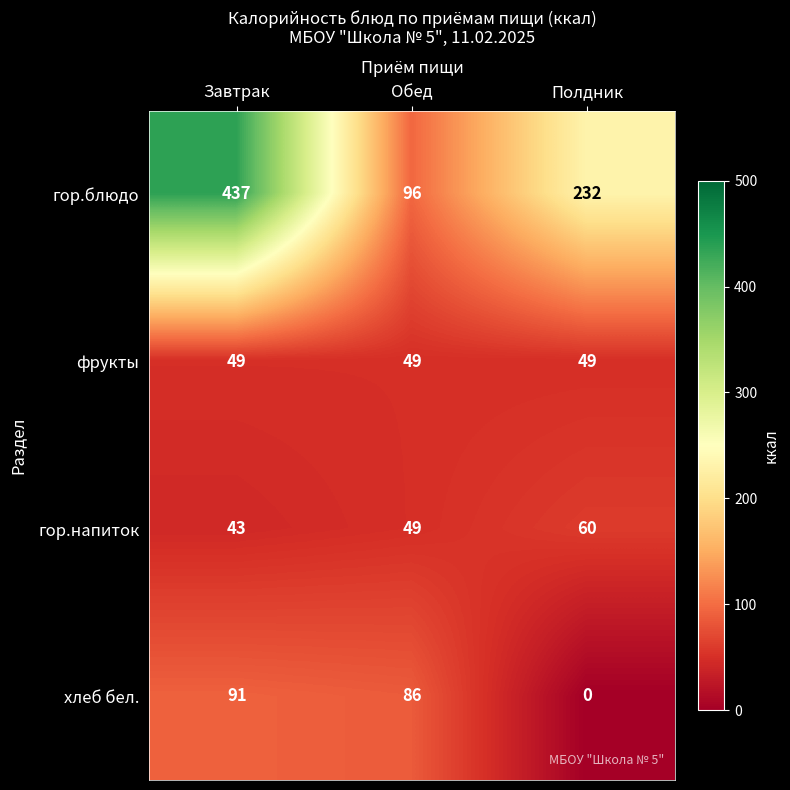

What is the difference between the maximum and minimum values in the гор.напиток series?

17